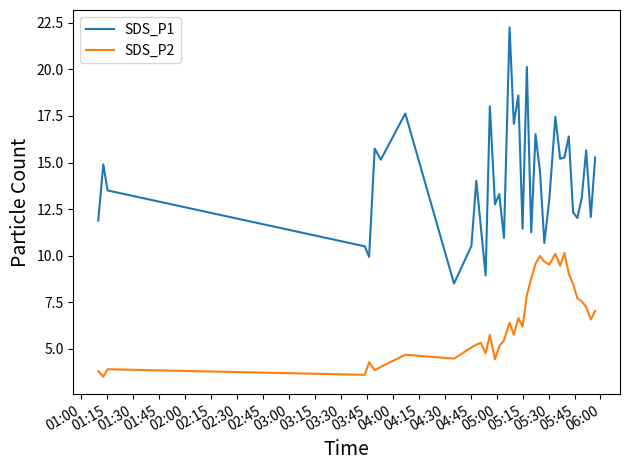

How many distinct data groups are displayed?

2